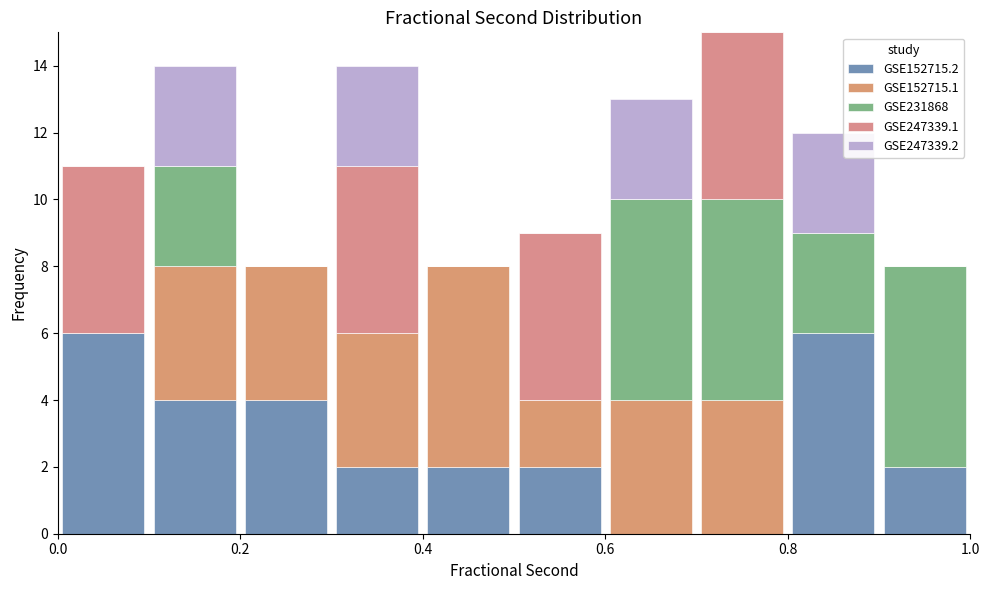

What is the total height of the stacked bar covering 0.1 to 0.2 on the x-axis? The values are not printed on the chart, so give them approximately, as read against the axis.

14